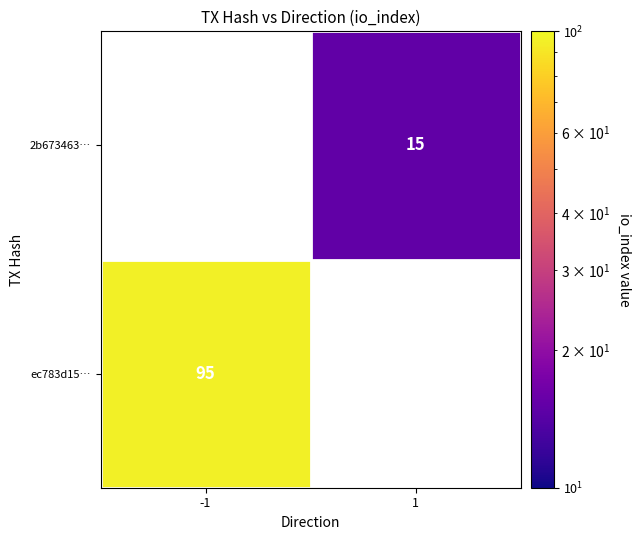

Is the value of 2b673463… at 1 greater than the value of ec783d15… at -1?

No